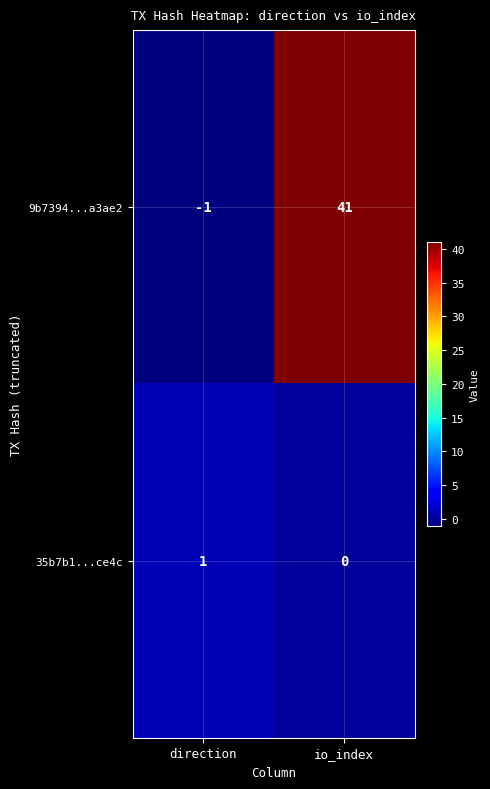

Reading right to left, what are all the values shown in this chart?

9b7394...a3ae2: 41	-1
35b7b1...ce4c: 0	1